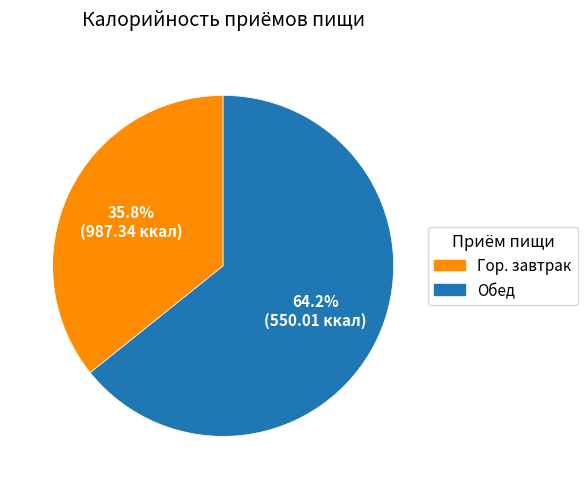

What is the ratio of the value at Обед to the value at Гор. завтрак?

1.8